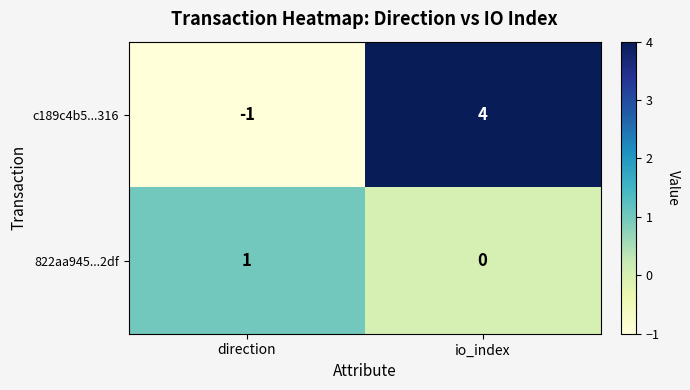

The value of 822aa945...2df at direction is 2. True or false?

False